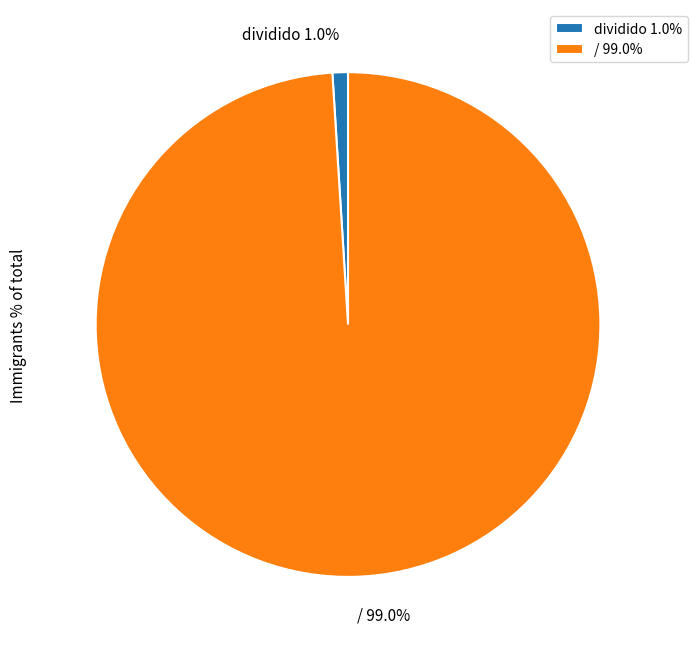

How many segments does this pie chart have?

2